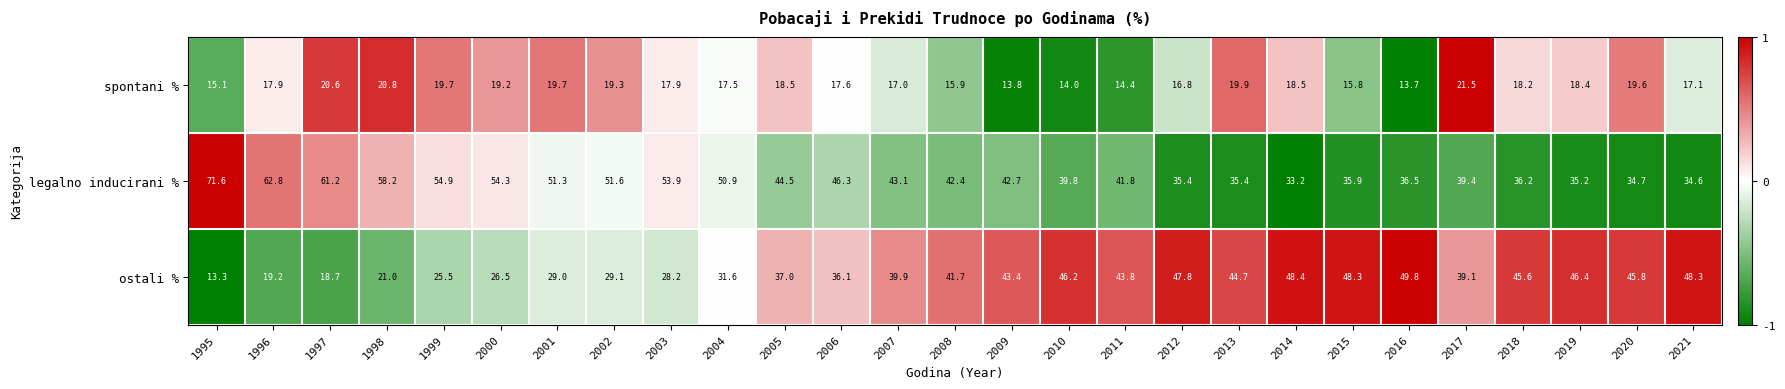

At 2016, list the series in order from largest to smallest.

ostali %, legalno inducirani %, spontani %